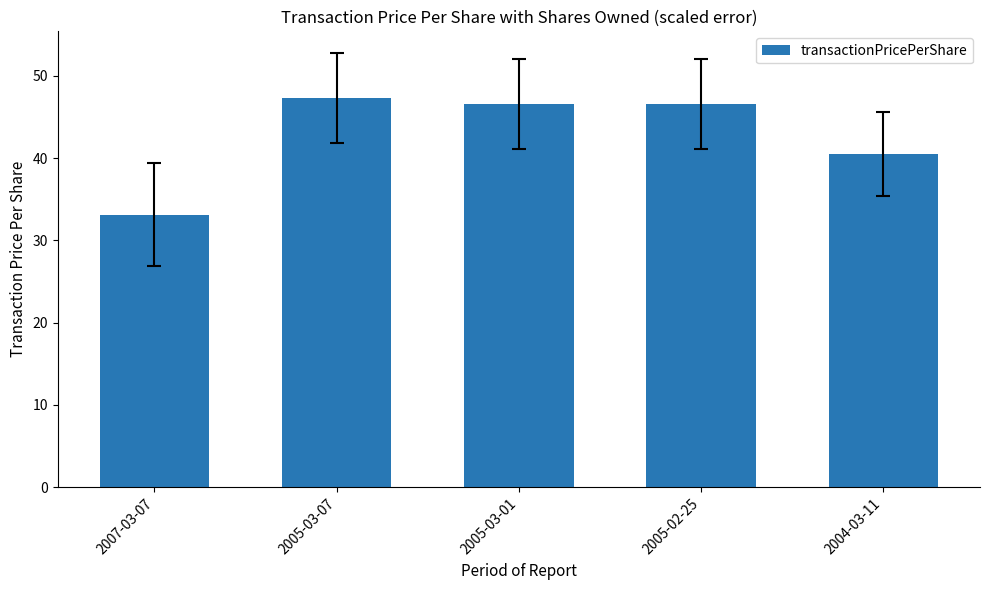

What position from the right is 2005-02-25?

2